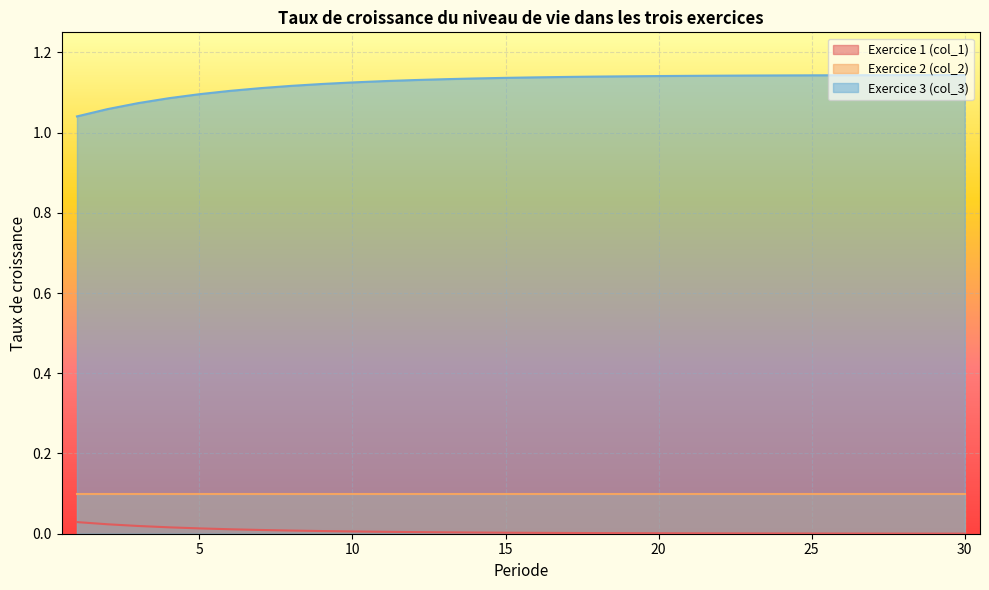

List the series in order of their peak value, highest first.

Exercice 3 (col_3), Exercice 2 (col_2), Exercice 1 (col_1)